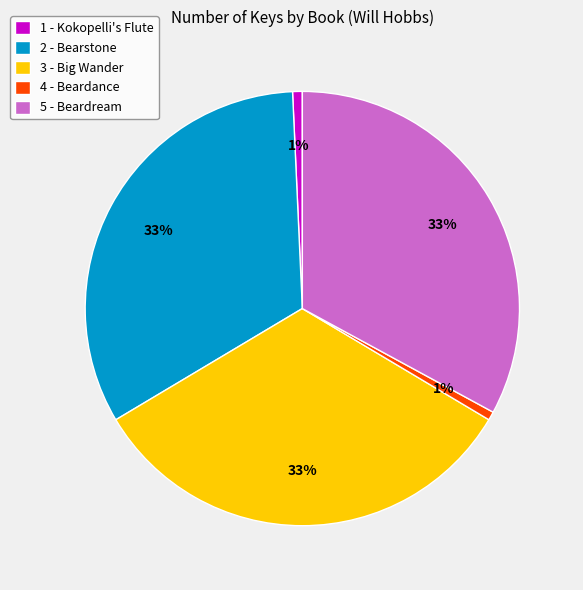

Is 1 - Kokopelli's Flute the majority of the pie?

No